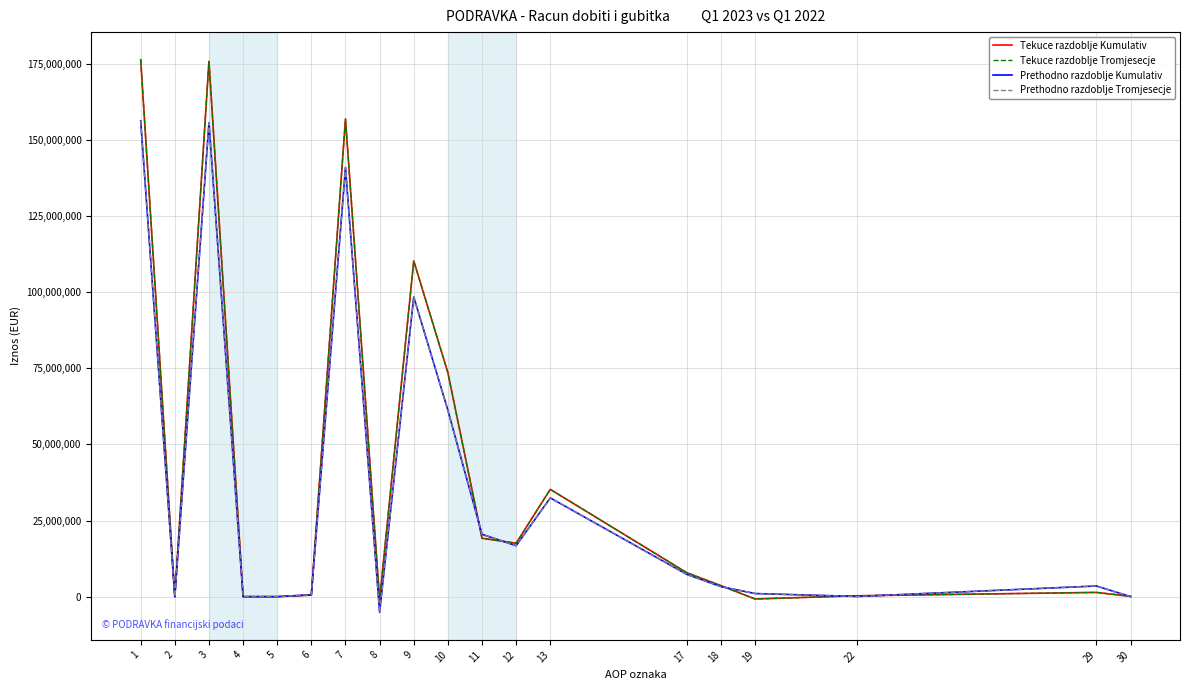

Is this an area chart (filled region under the line)?

No